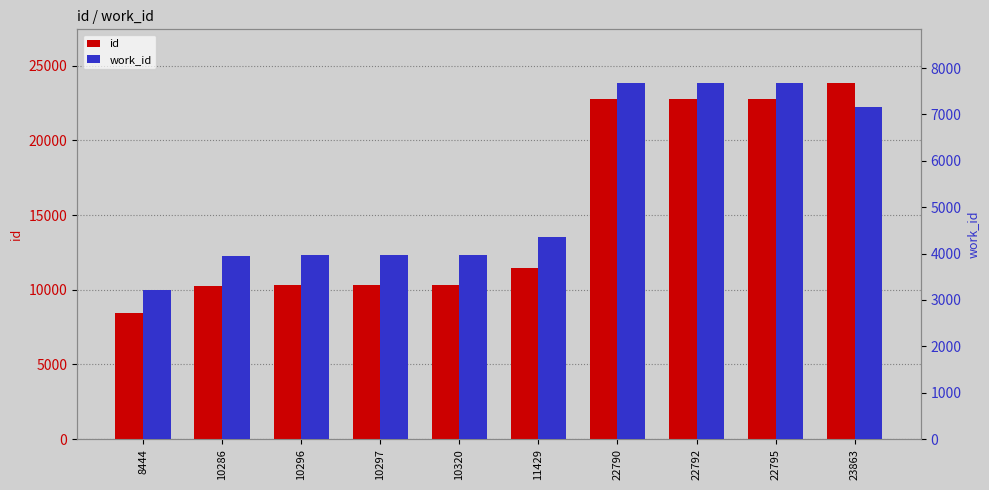

Reading left to right, what are all the values shown in this chart?

id: 8444=8444	10286=10286	10296=10296	10297=10297	10320=10320	11429=11429	22790=22790	22792=22792	22795=22795	23863=23863
work_id: 8444=3214	10286=3957	10296=3963	10297=3963	10320=3978	11429=4353	22790=7682	22792=7682	22795=7682	23863=7163